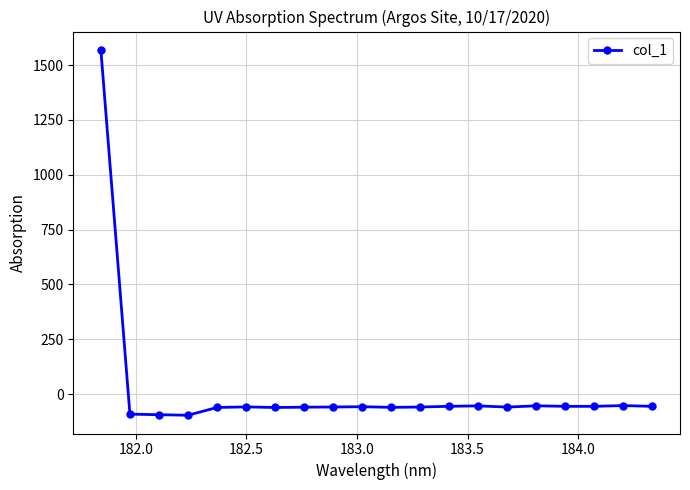

How many values are below -58?

11